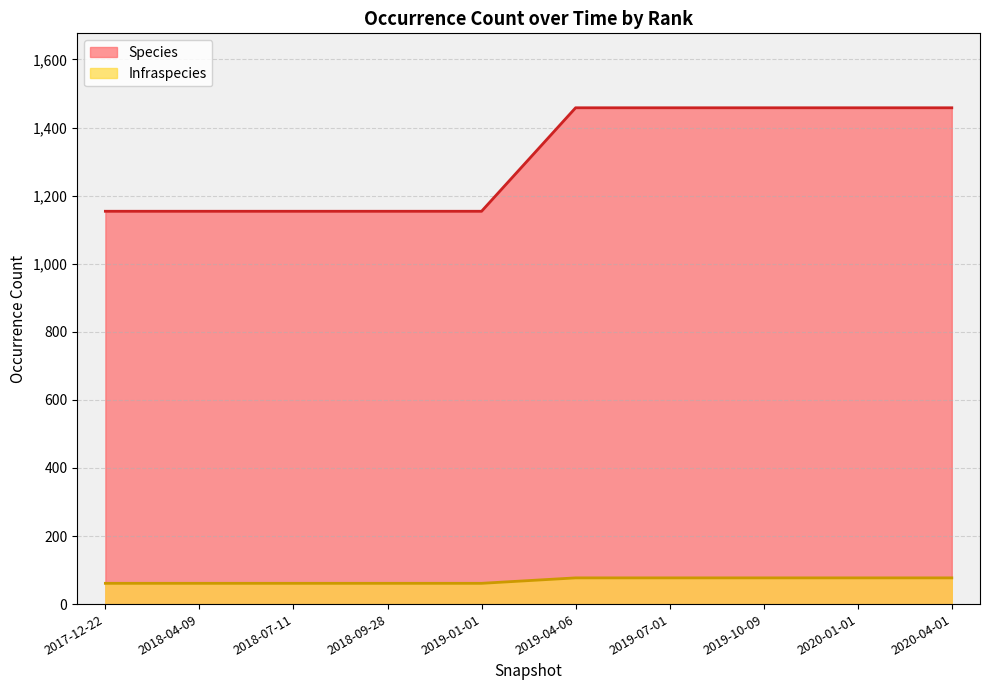

True or false: Infraspecies and Species intersect in this chart.

False